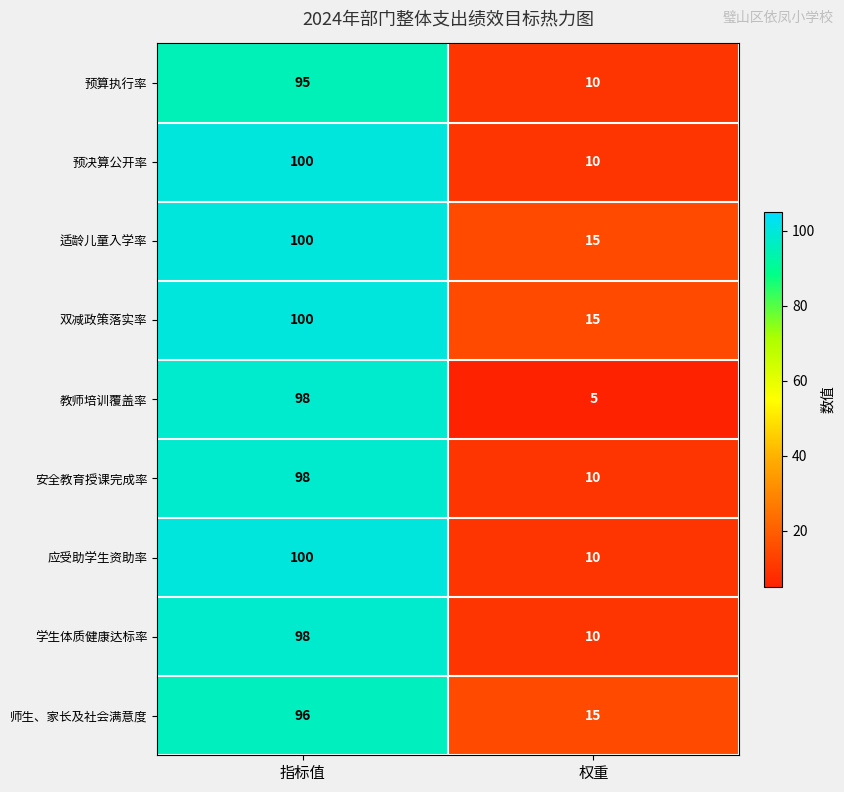

At which category does the chart reach its peak across all series?

指标值